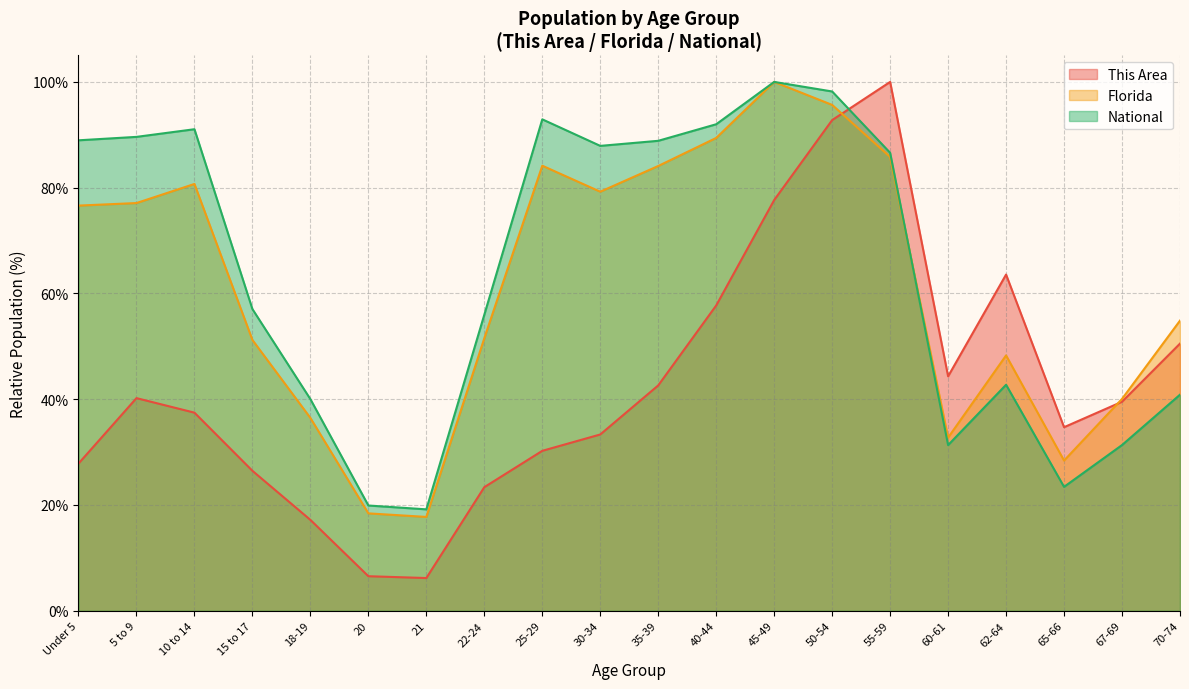

What is the highest value of the Florida series?

100.0